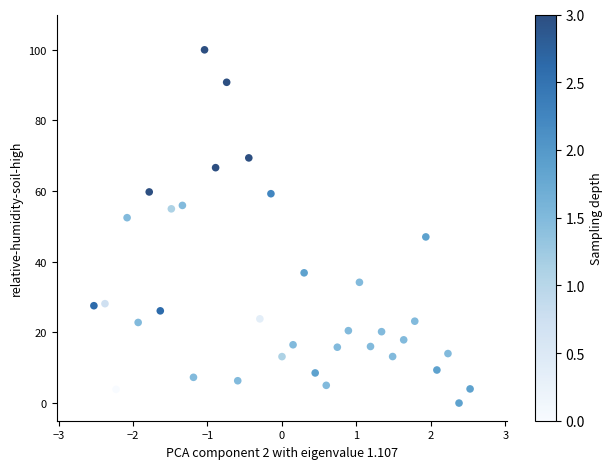

What is the range of X values (max minus min)?

5.0